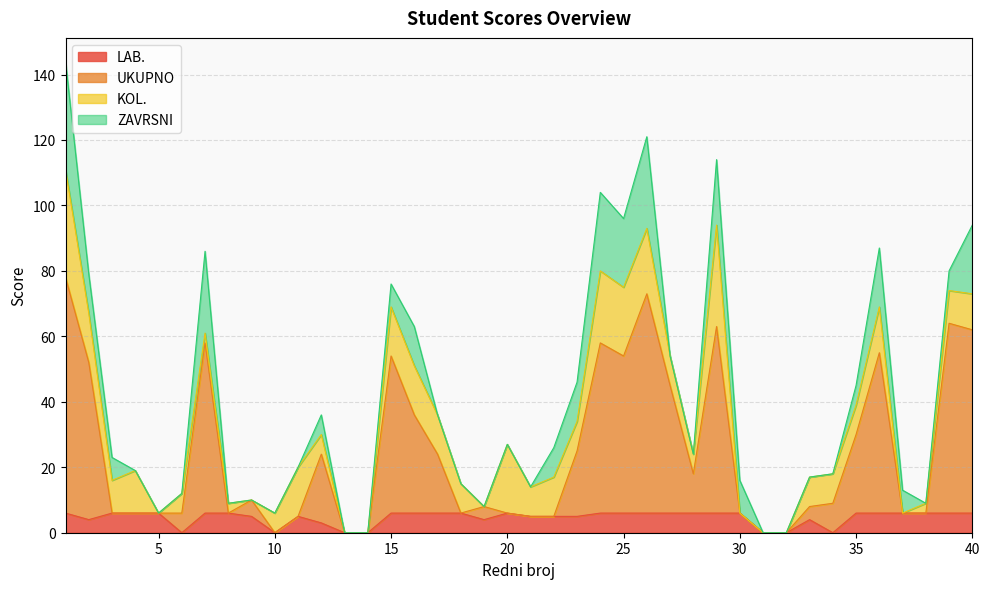

At which category does LAB. reach its first local valley?

2